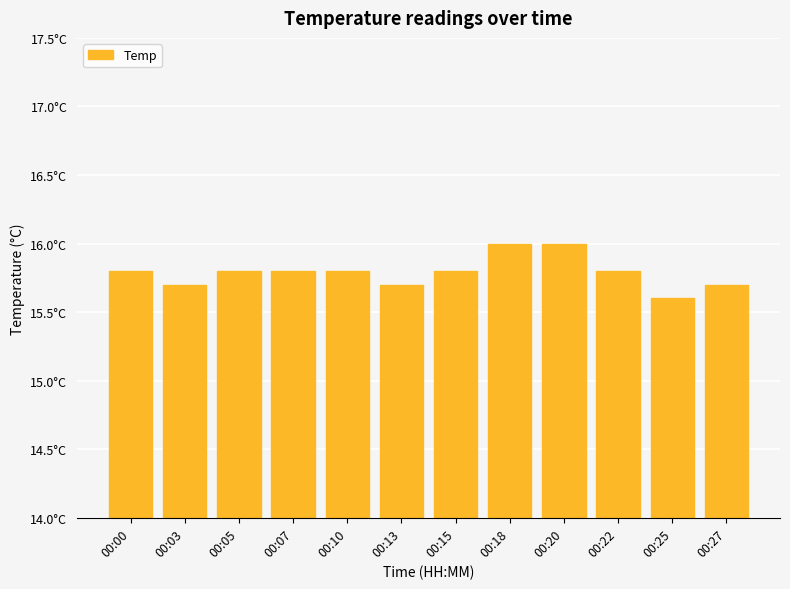

What is the sum of all values?

189.5